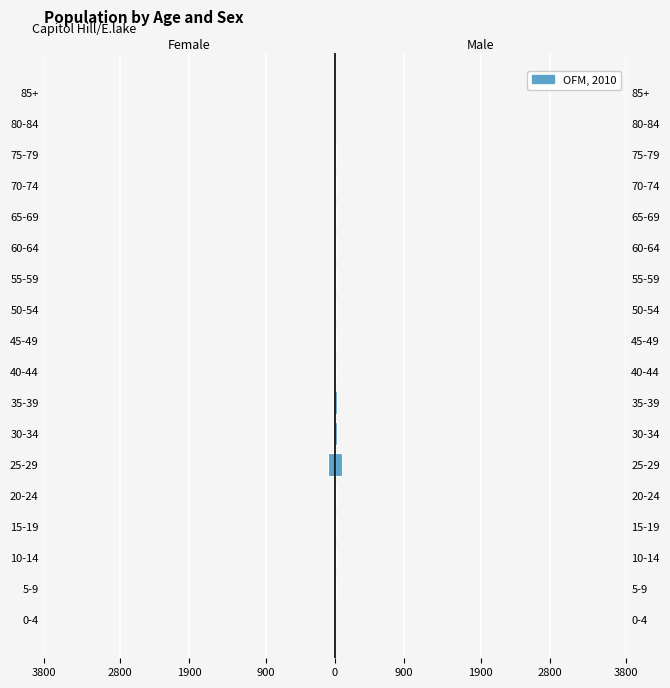

List the series in order of their peak value, highest first.

Male (up), Female (down)